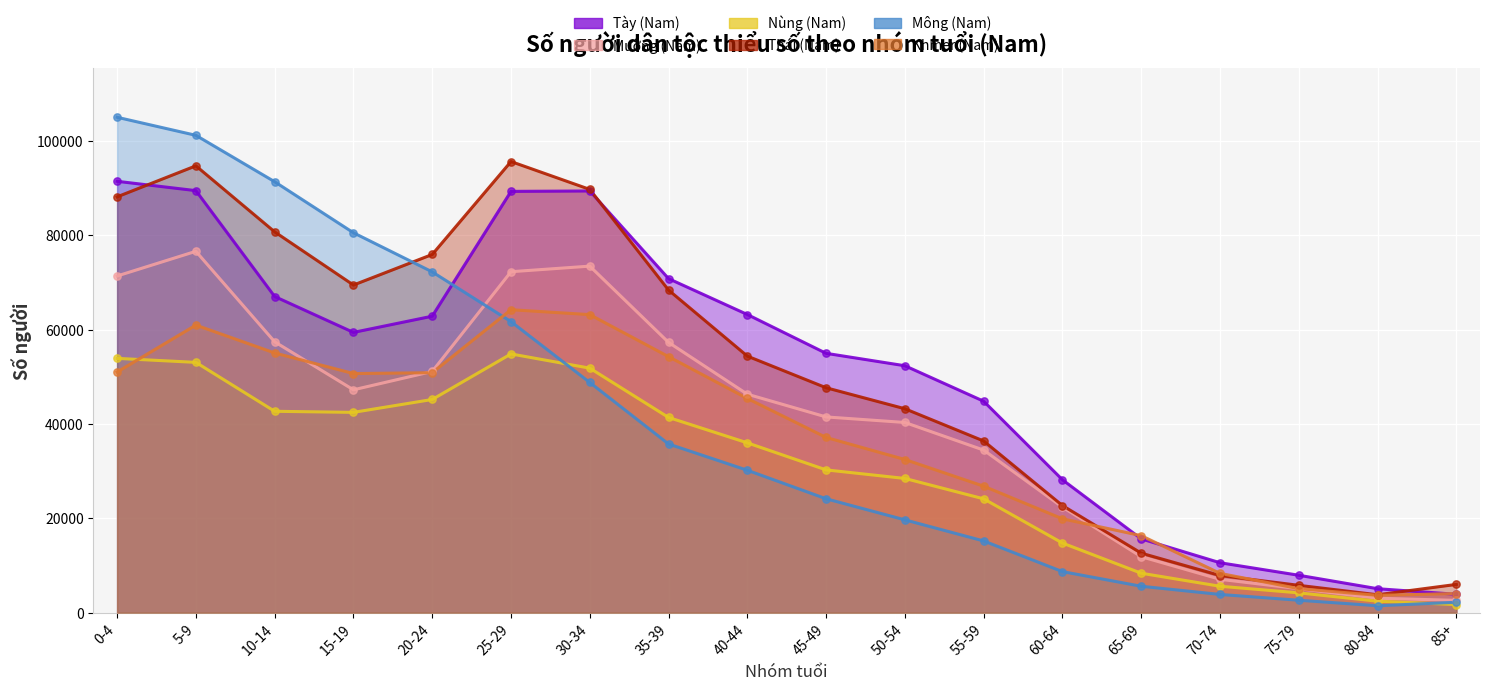

What are all the series names shown in the legend?

Tày (Nam), Mường (Nam), Nùng (Nam), Thái (Nam), Mông (Nam), Khmer (Nam)